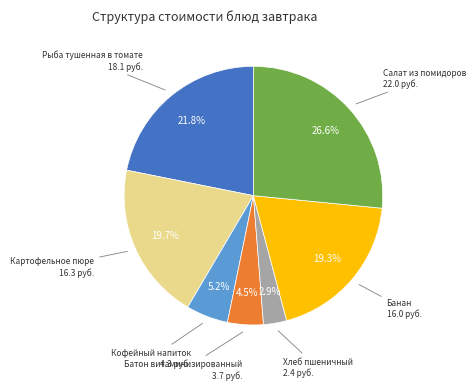

Does any single category account for the majority?

No